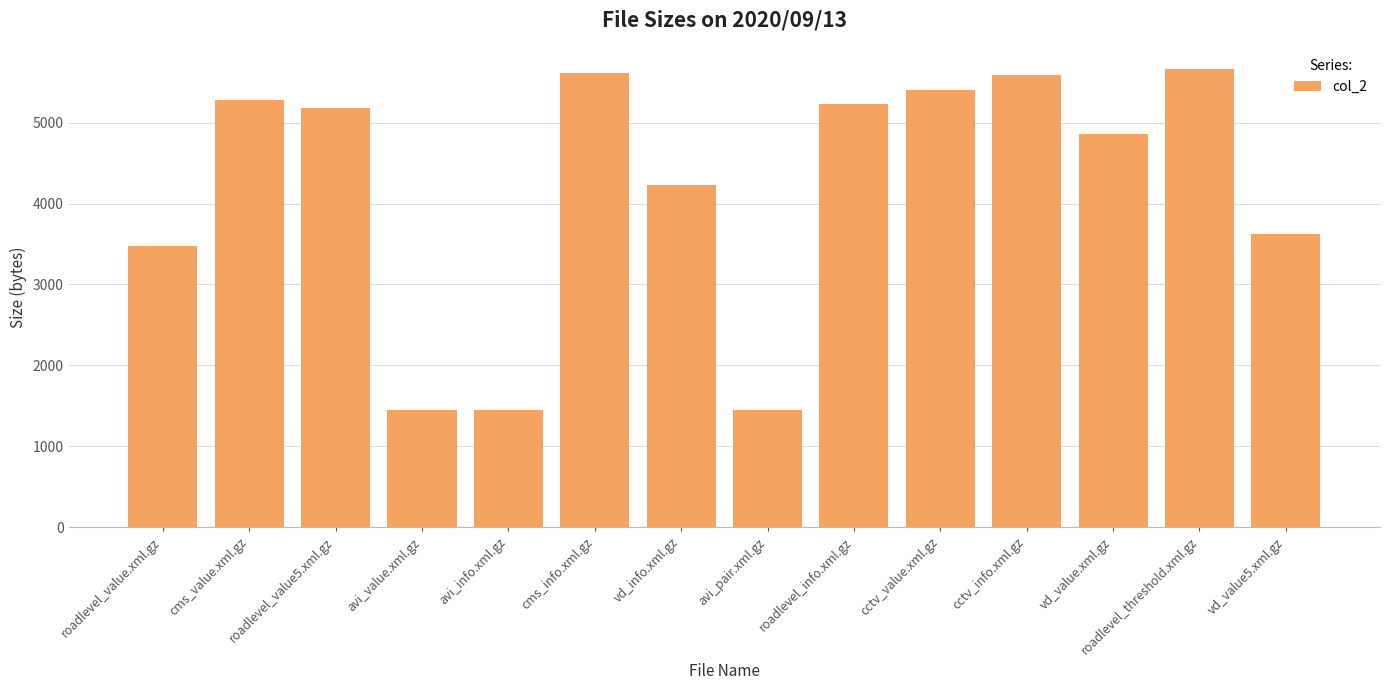

What position from the right is cctv_info.xml.gz?

4